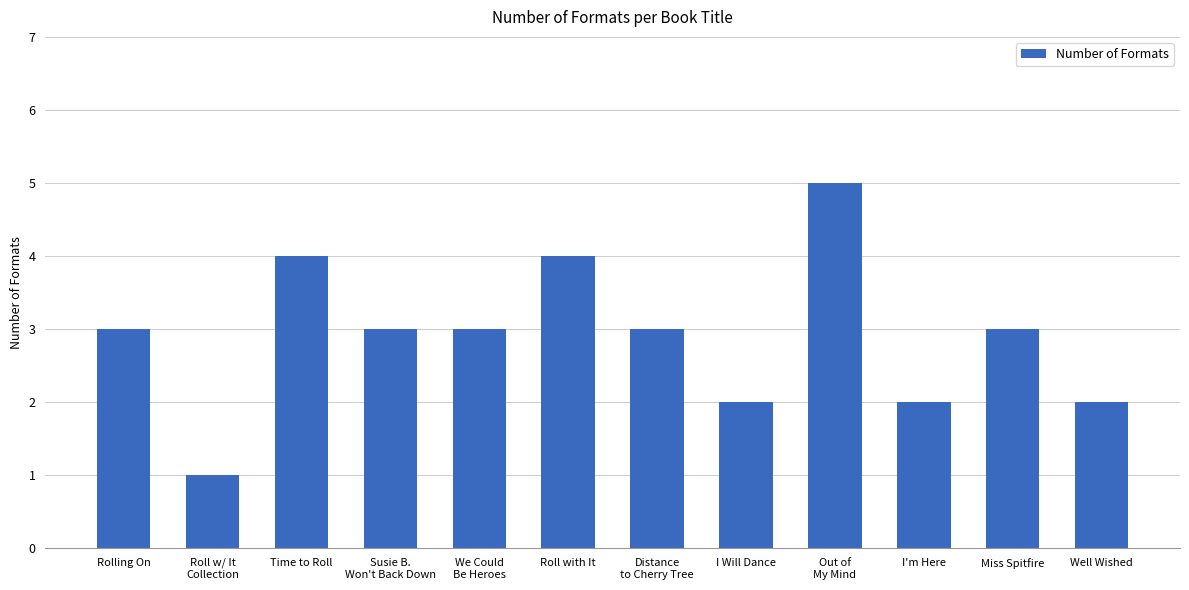

What is the label of the 3rd bar from the right?

I'm Here